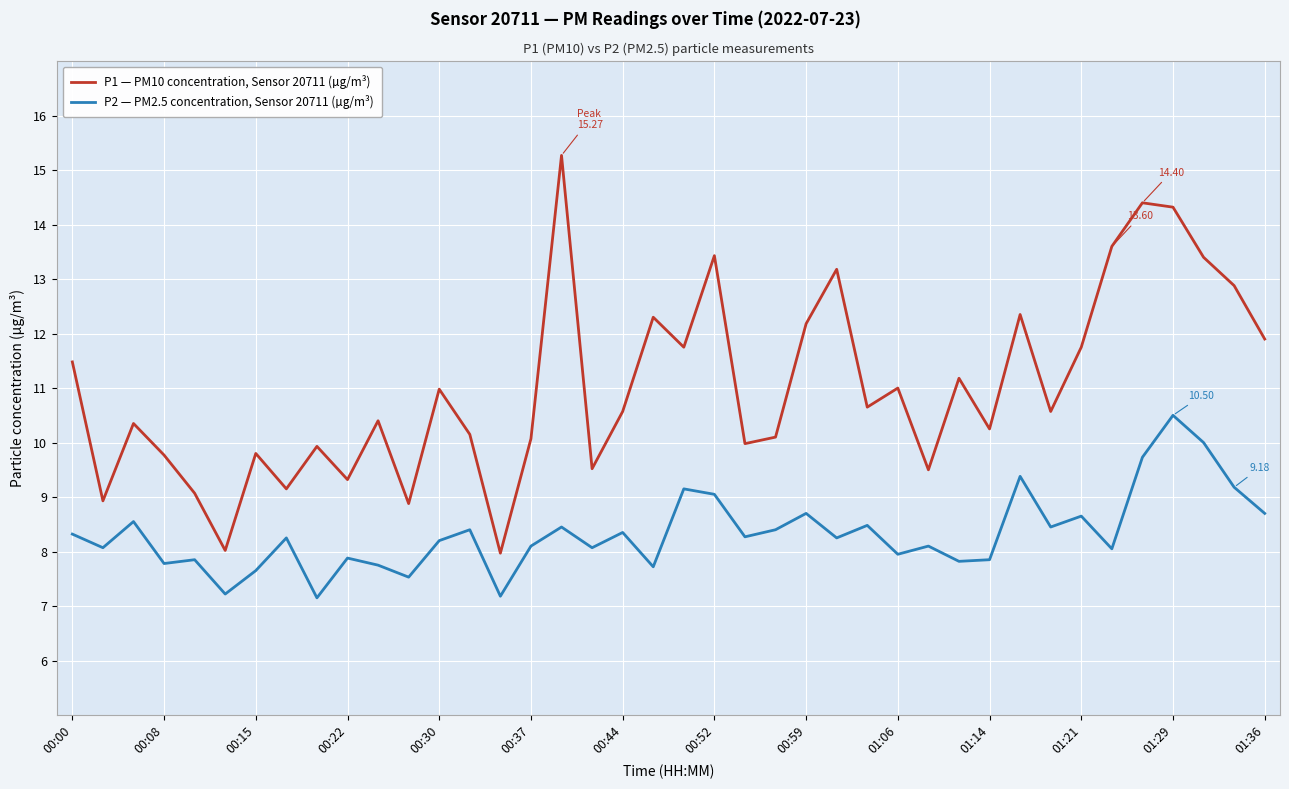

Rank the series by their average value, from lowest to highest.

P2 — PM2.5 concentration, Sensor 20711 (µg/m³), P1 — PM10 concentration, Sensor 20711 (µg/m³)